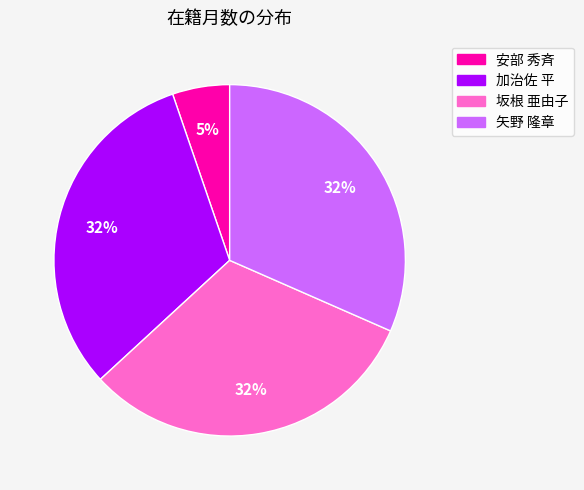

To the nearest percent, what is the average slice percentage?

25%